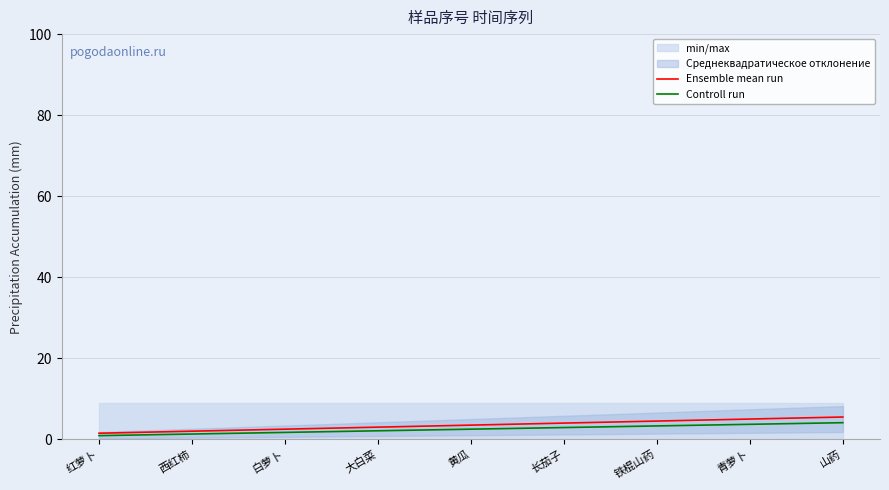

True or false: Controll run has a value of 3.3 at 铁棍山药.

True